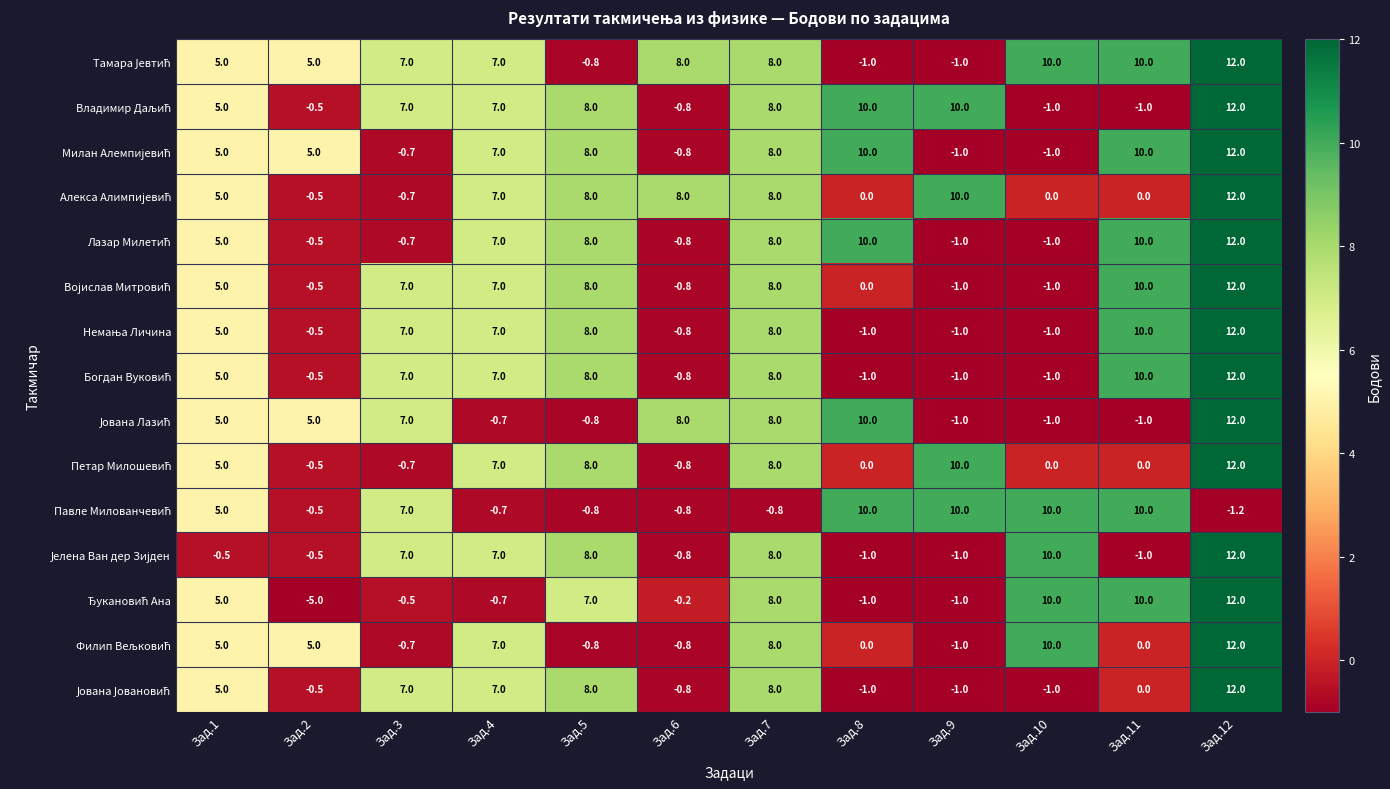

At how many categories does at least one series exceed 9?

5